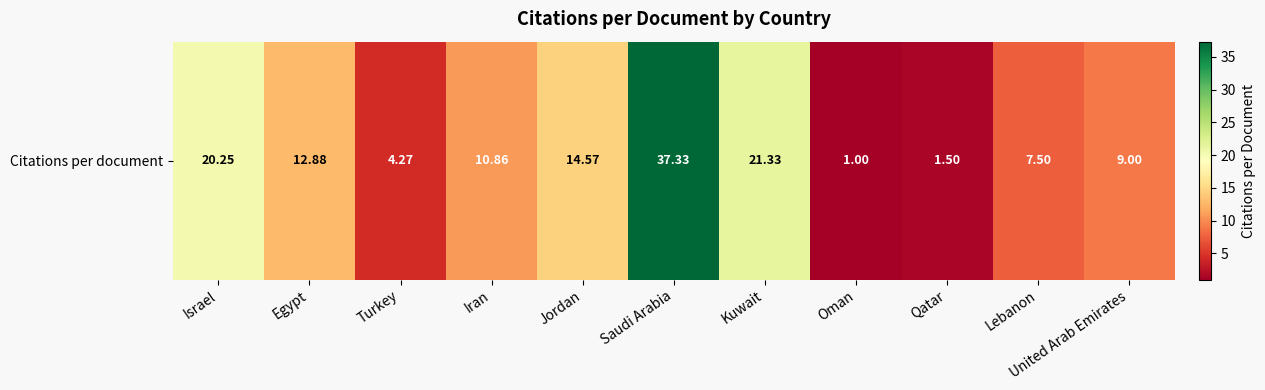

How many series are shown in this chart?

1